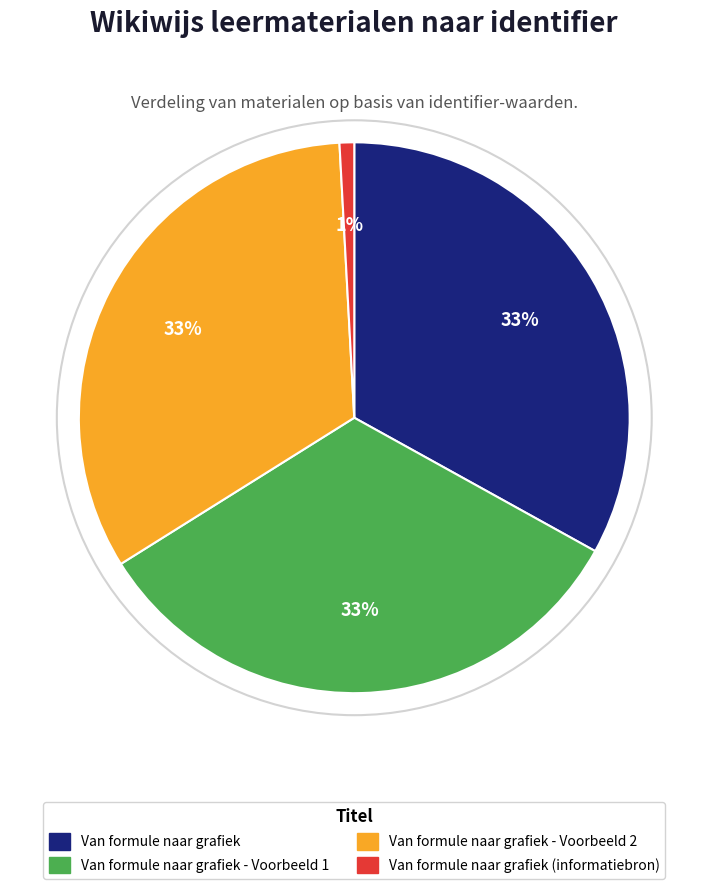

Does any single category account for the majority?

No